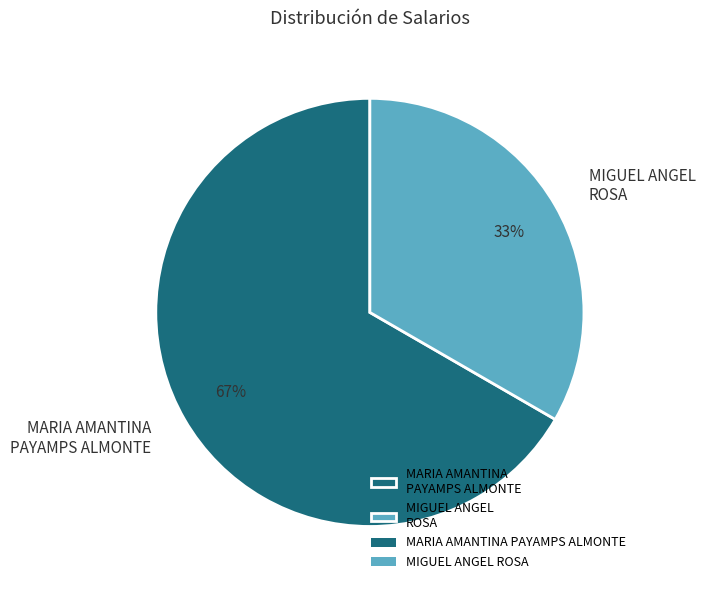

Does any single category account for the majority?

Yes